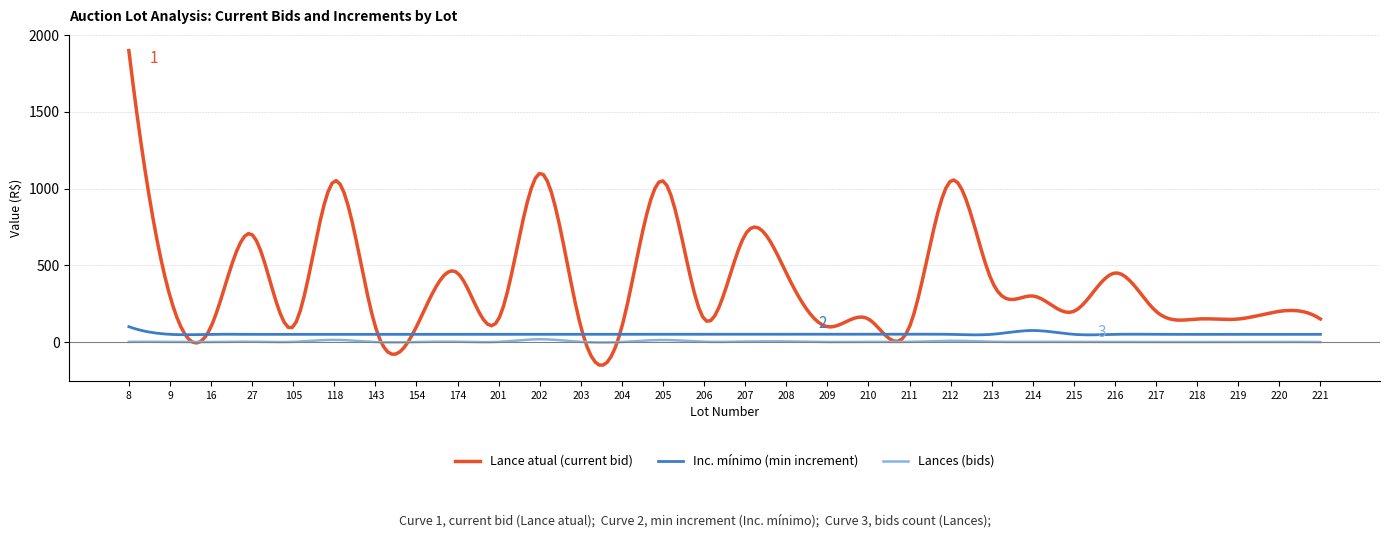

What is the lowest value of the Lance atual (current bid) series?

-150.7